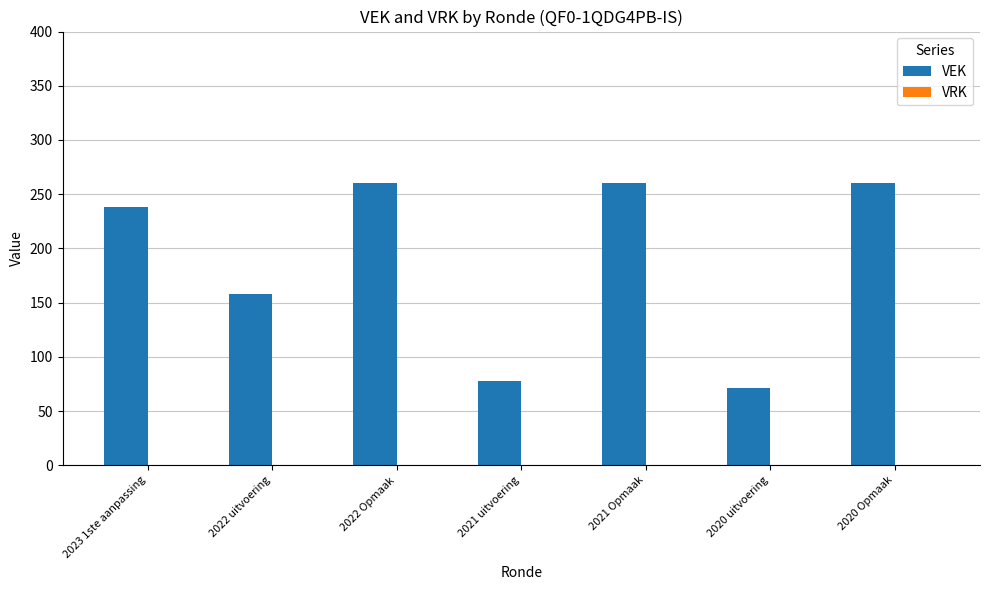

How many bars are there in total?

7